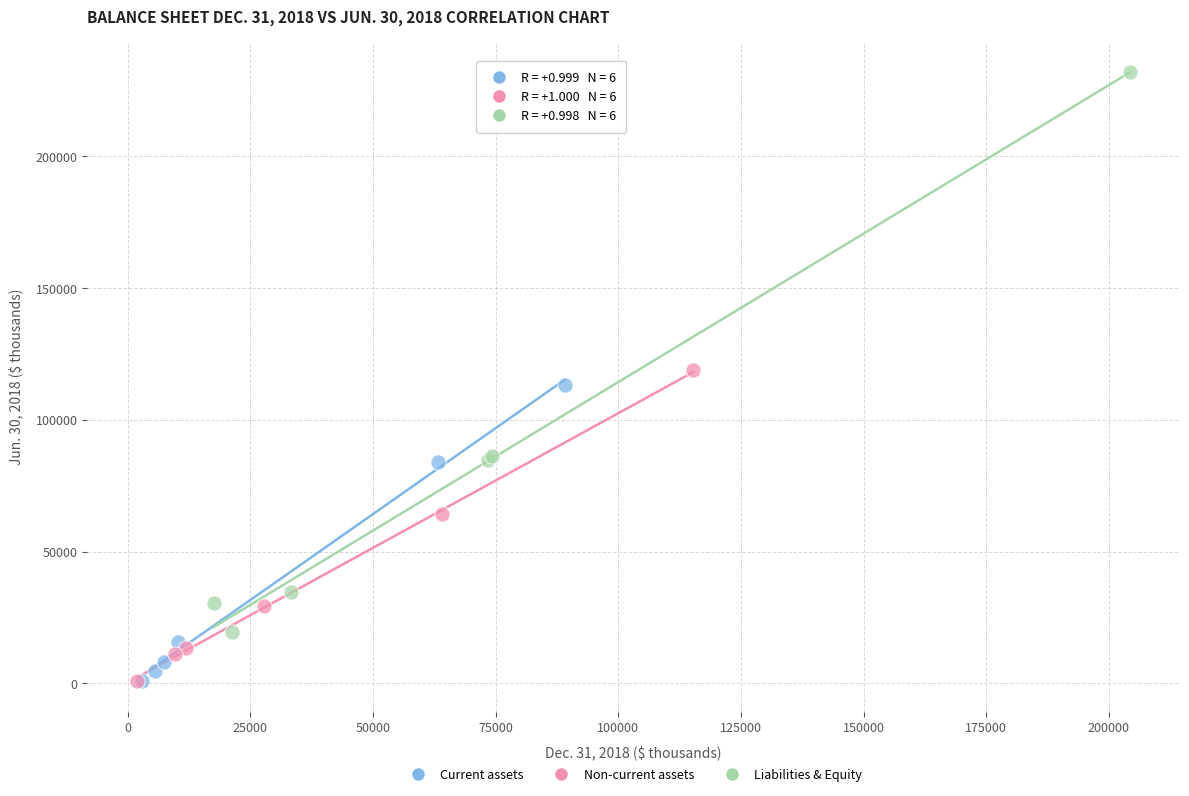

Which series has the largest Y range (max minus min)?

Liabilities & Equity